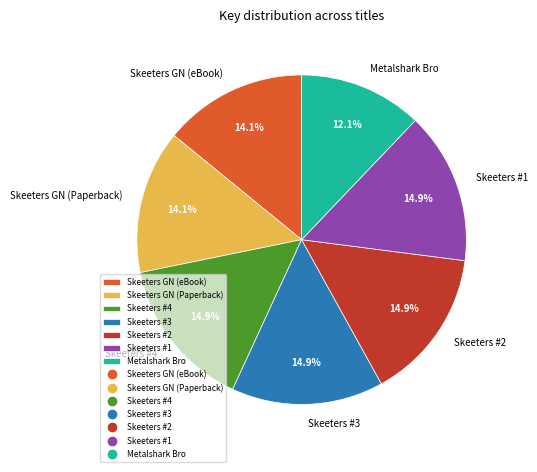

Count the number of slices in the pie.

7